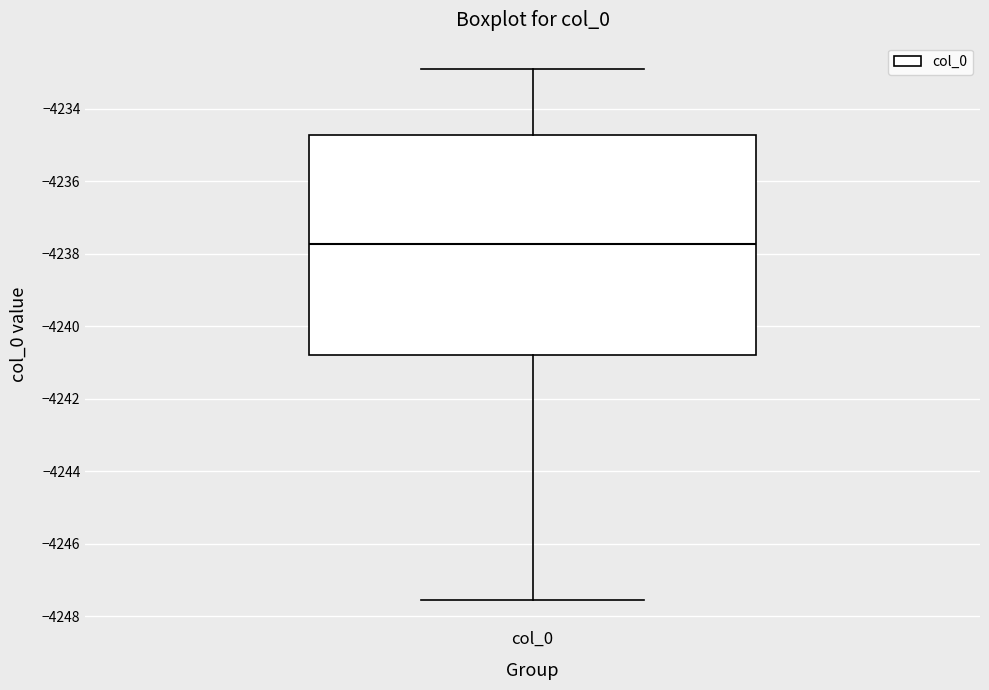

Read this box plot against the y-axis: the position of the median line, the range covered by the box, and the ends of both whiskers. The values are not printed on the chart, so give them approximately, as read against the axis.

median -4237.8, box -4240.8 to -4234.8, whiskers -4247.6 to -4233.0